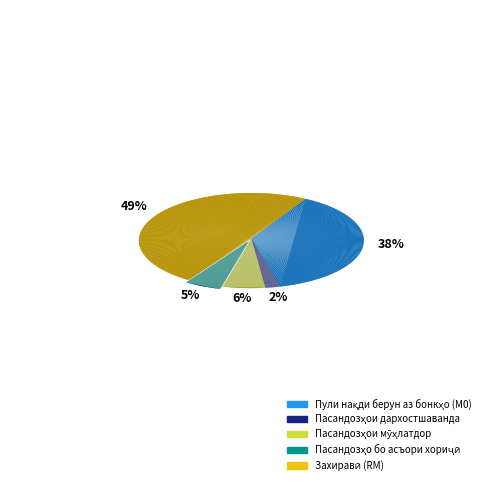

Is there any slice that represents more than half of the pie?

No